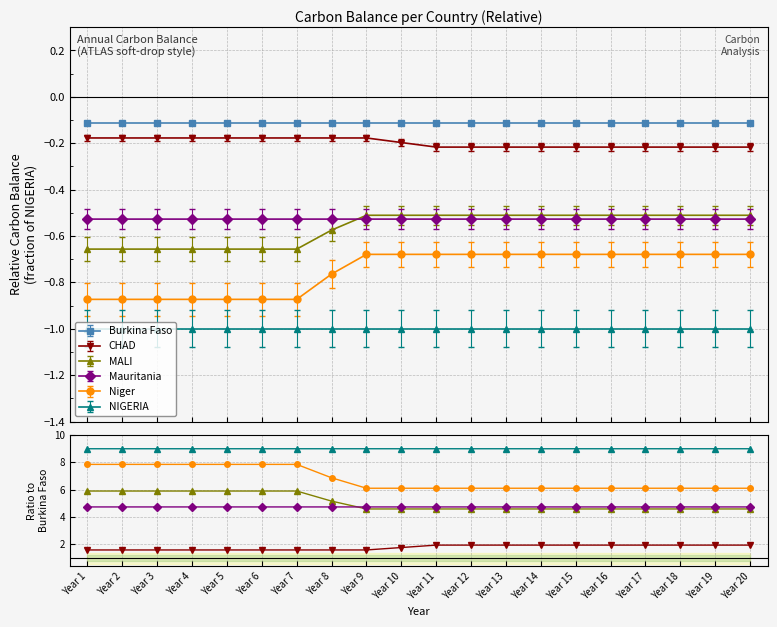

True or false: Niger and Mauritania cross at least once.

False